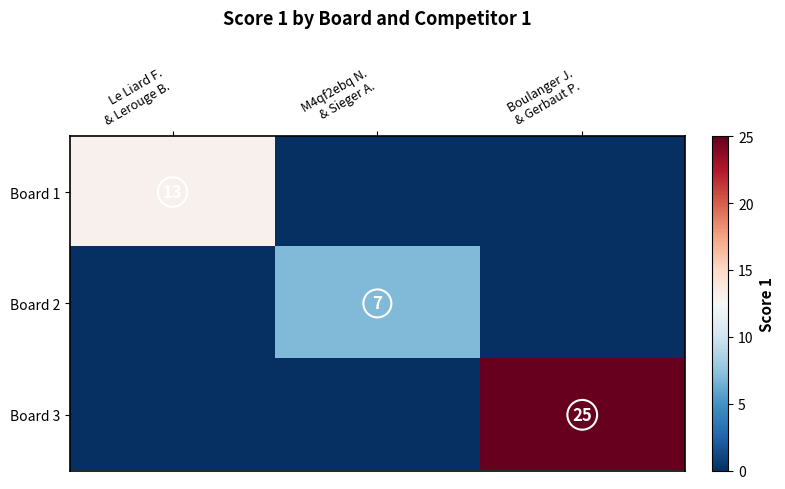

What is the total value across all series at Le Liard F.
& Lerouge B.?

13